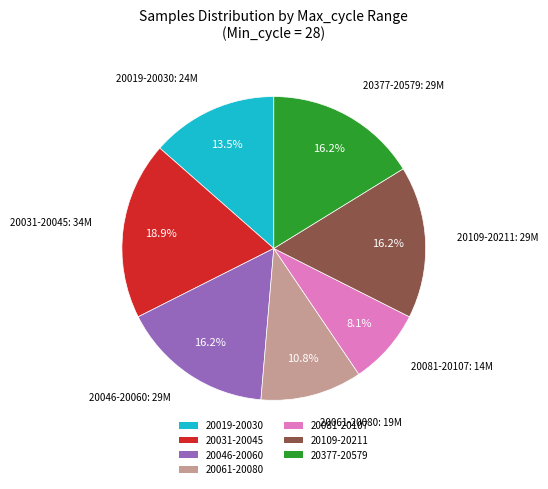

Is there any slice that represents more than half of the pie?

No